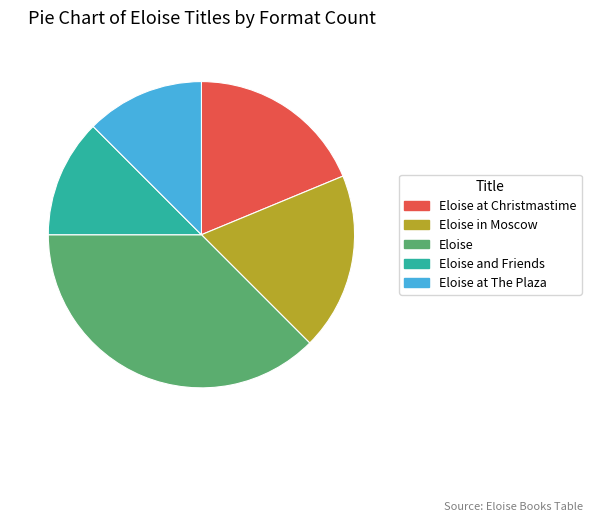

Is there a majority slice in this chart?

No